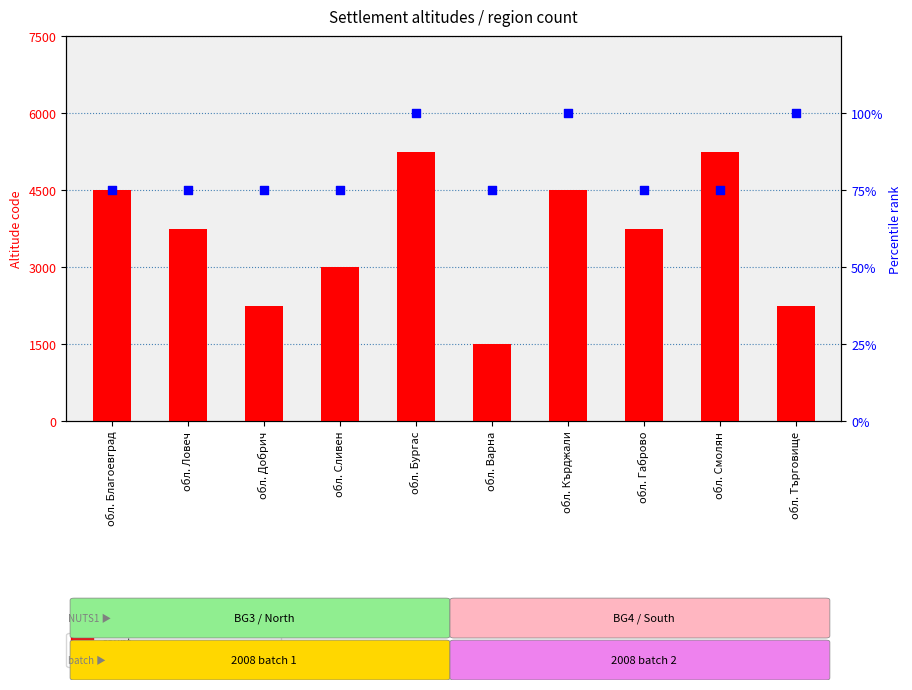

Which series contains the highest Y value?

percentile rank within the sample